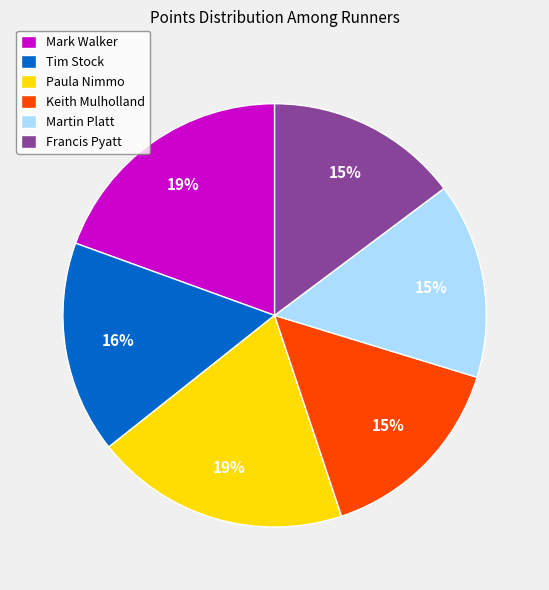

How many slices are in this pie chart?

6